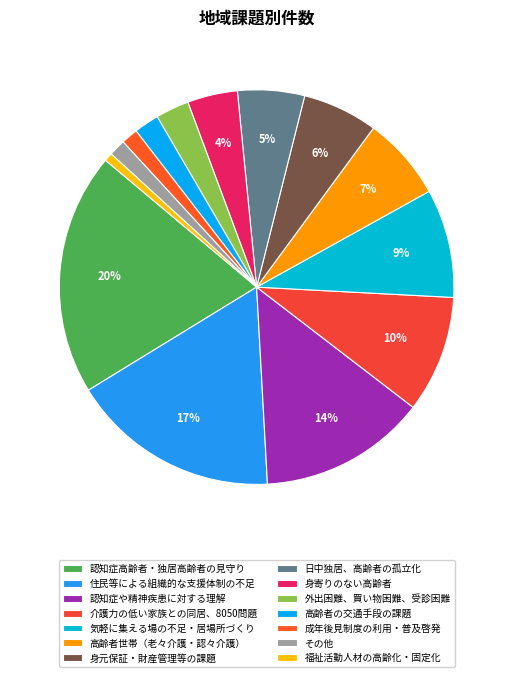

How many segments does this pie chart have?

14